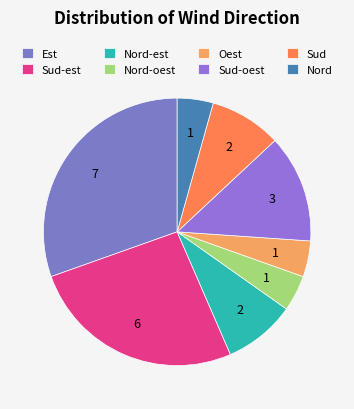

How many slices are in this pie chart?

8